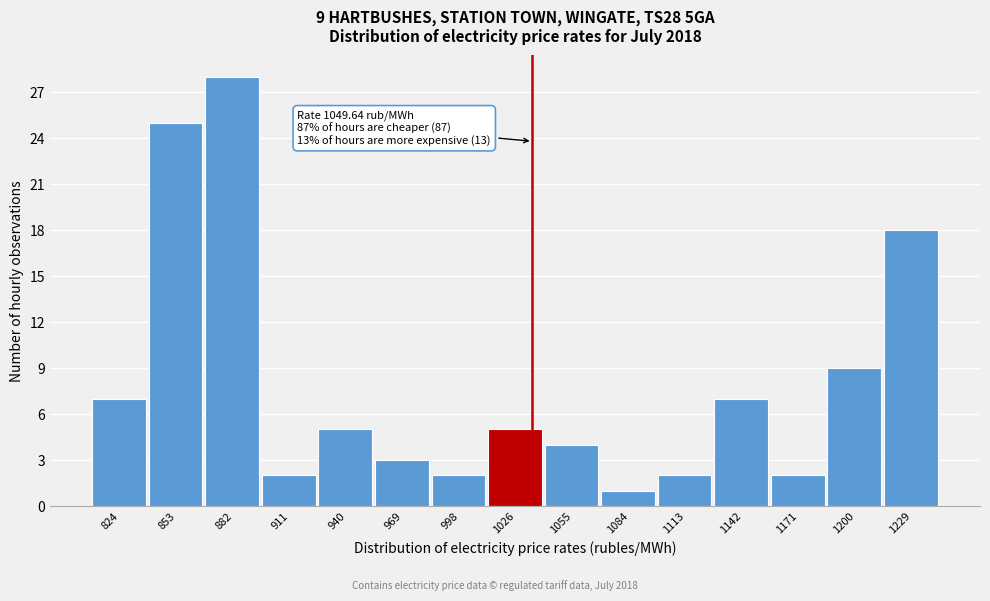

Reading left to right, list all the values displayed in this chart.

7	25	28	2	5	3	2	5	4	1	2	7	2	9	18